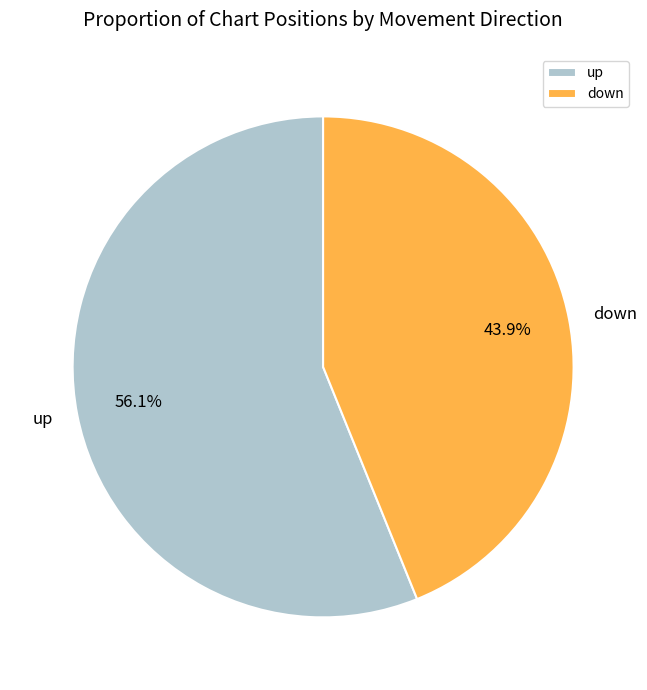

Rank the categories by value from highest to lowest.

up, down